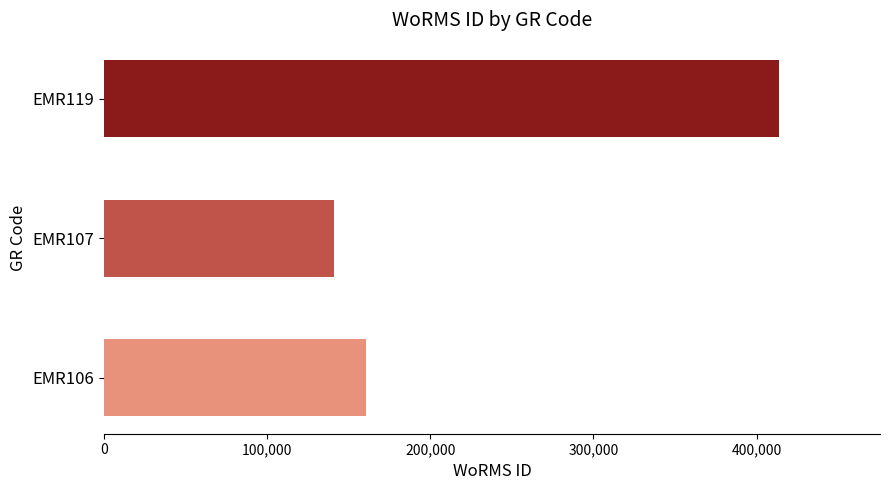

How many categories are shown in the chart?

3